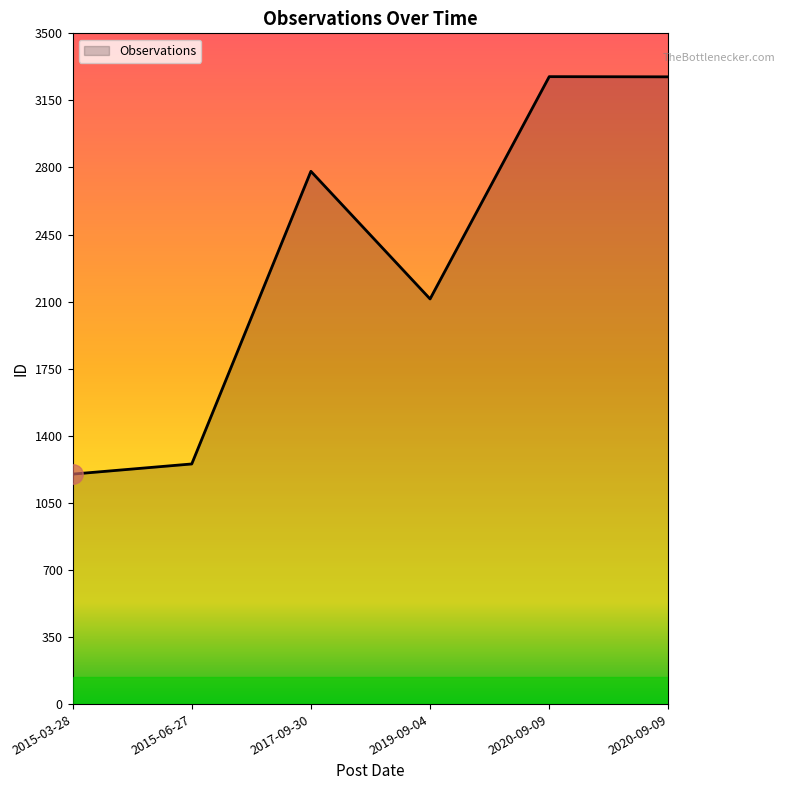

How many lines are shown in the chart?

1